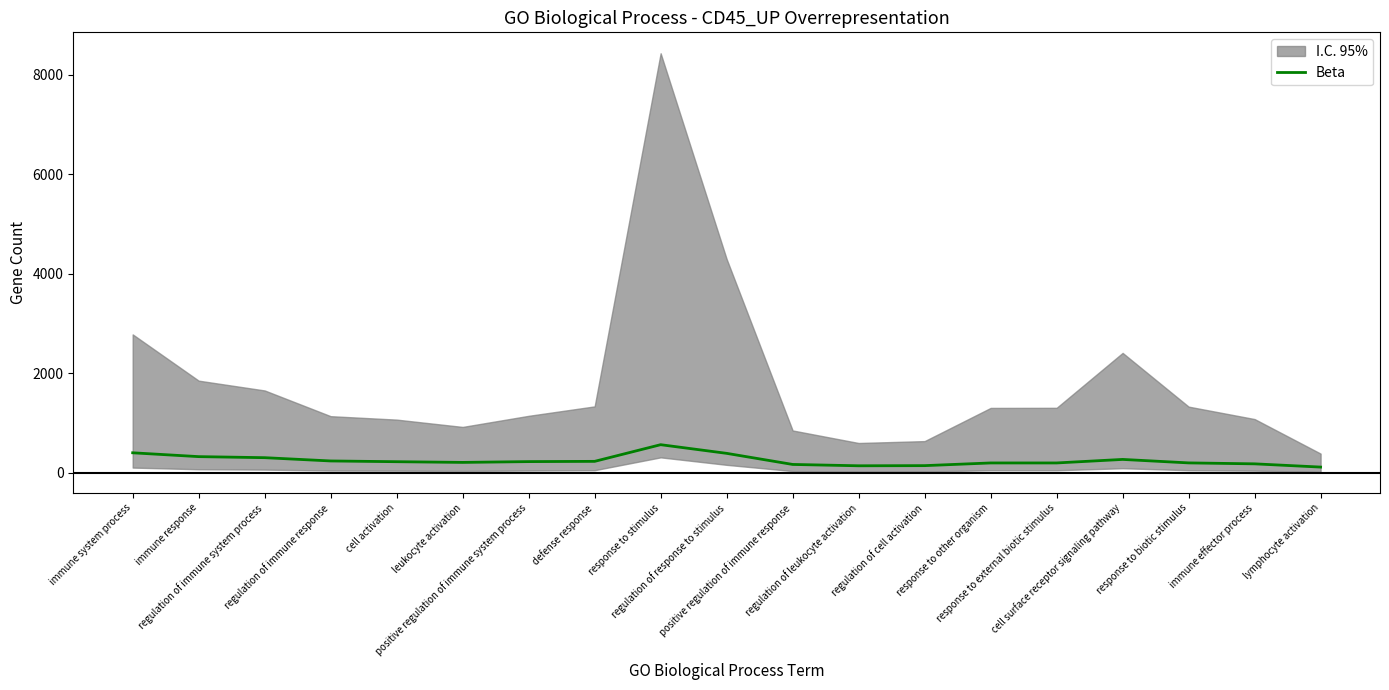

Between regulation of response to stimulus and positive regulation of immune response, which is larger?

regulation of response to stimulus